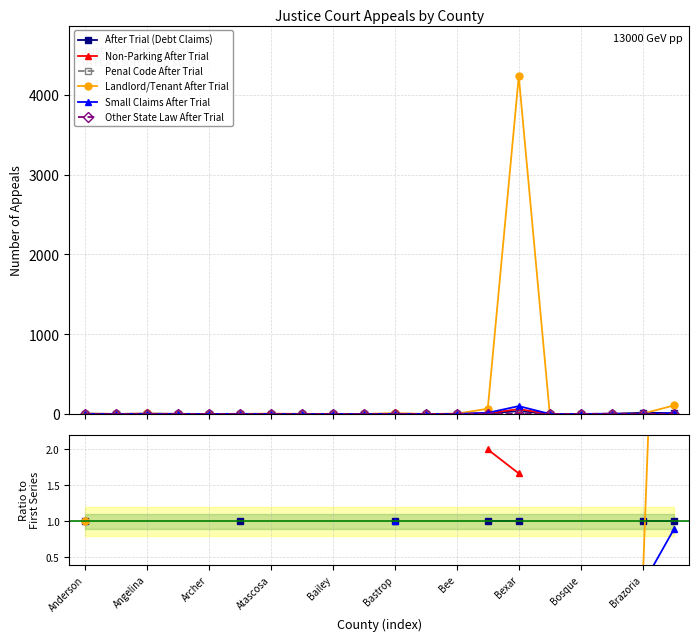

Is this an area chart (filled region under the line)?

No